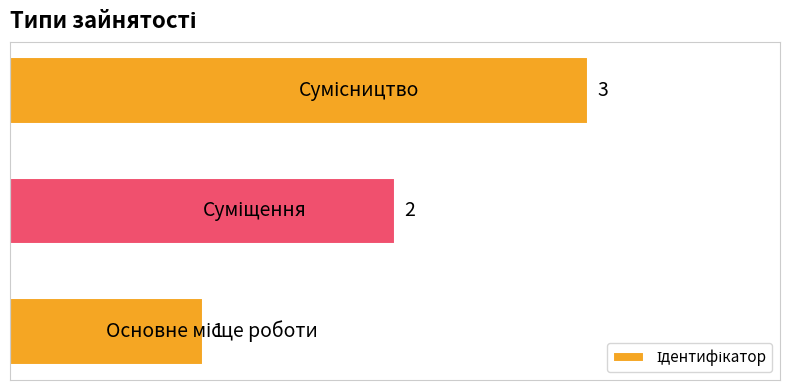

How many values are between 1 and 3?

3